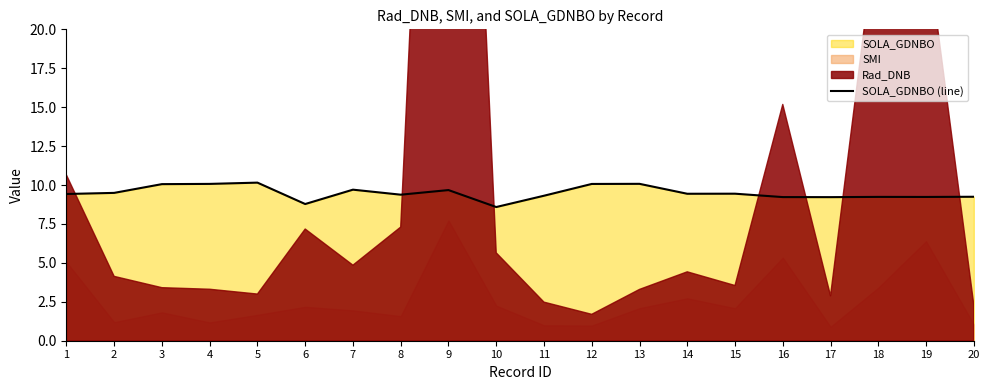

What is the difference between the maximum and minimum values?

1.6